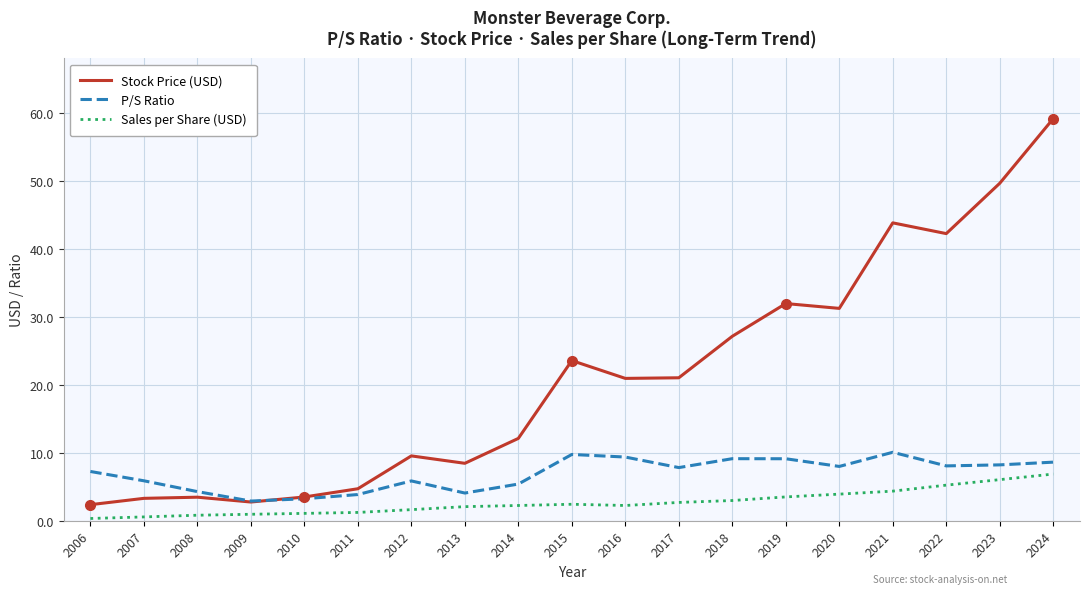

Which series has the largest total across all categories?

Stock Price (USD)